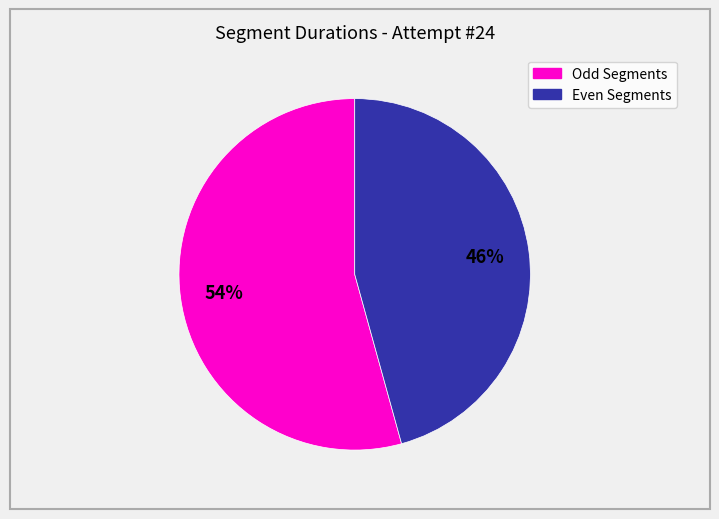

How many segments does this pie chart have?

2